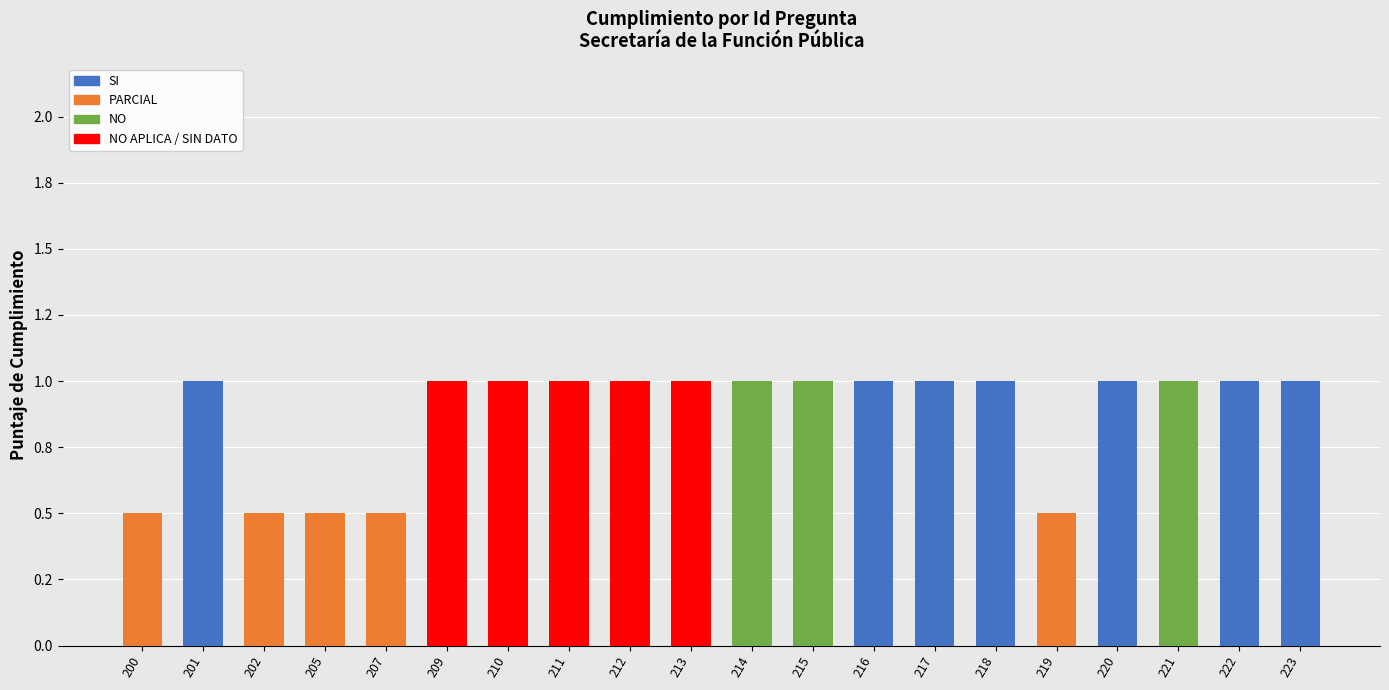

What are all the series names shown in the legend?

SI, PARCIAL, NO, NO APLICA / SIN DATO